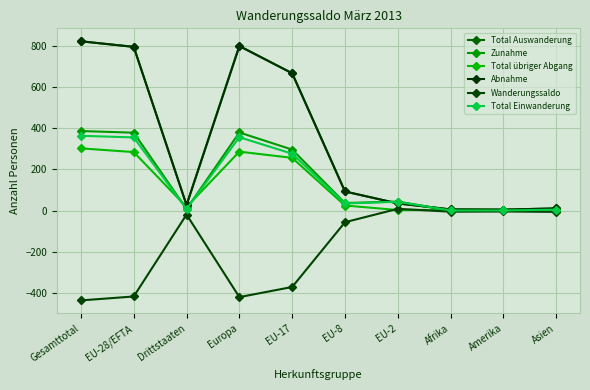

How many interior local valleys does the Total Auswanderung series have?

2